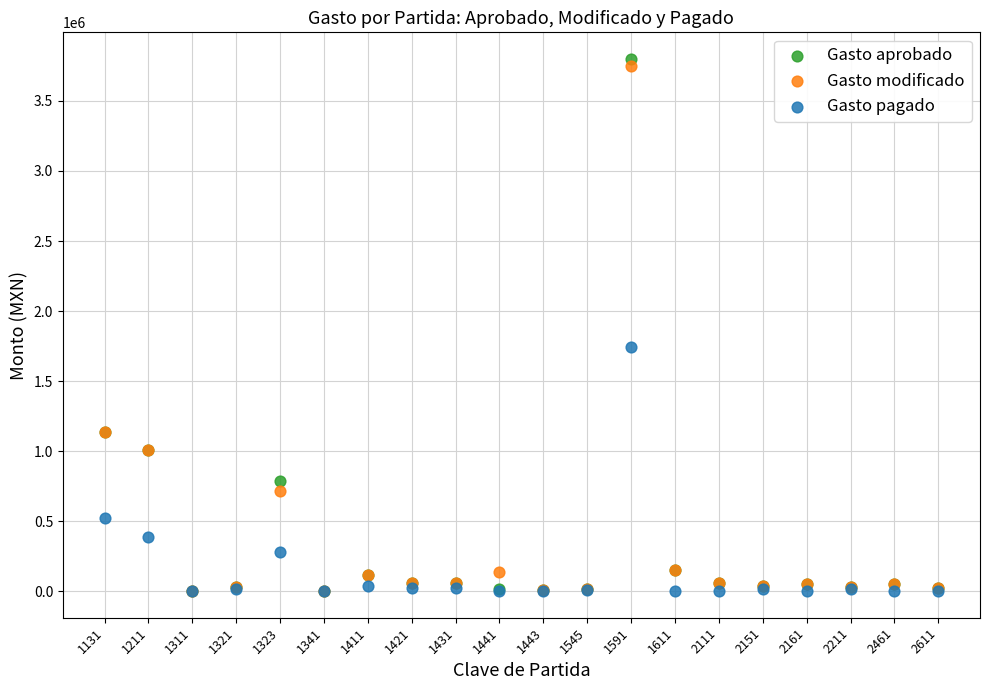

Which series contains the highest Y value?

Gasto aprobado